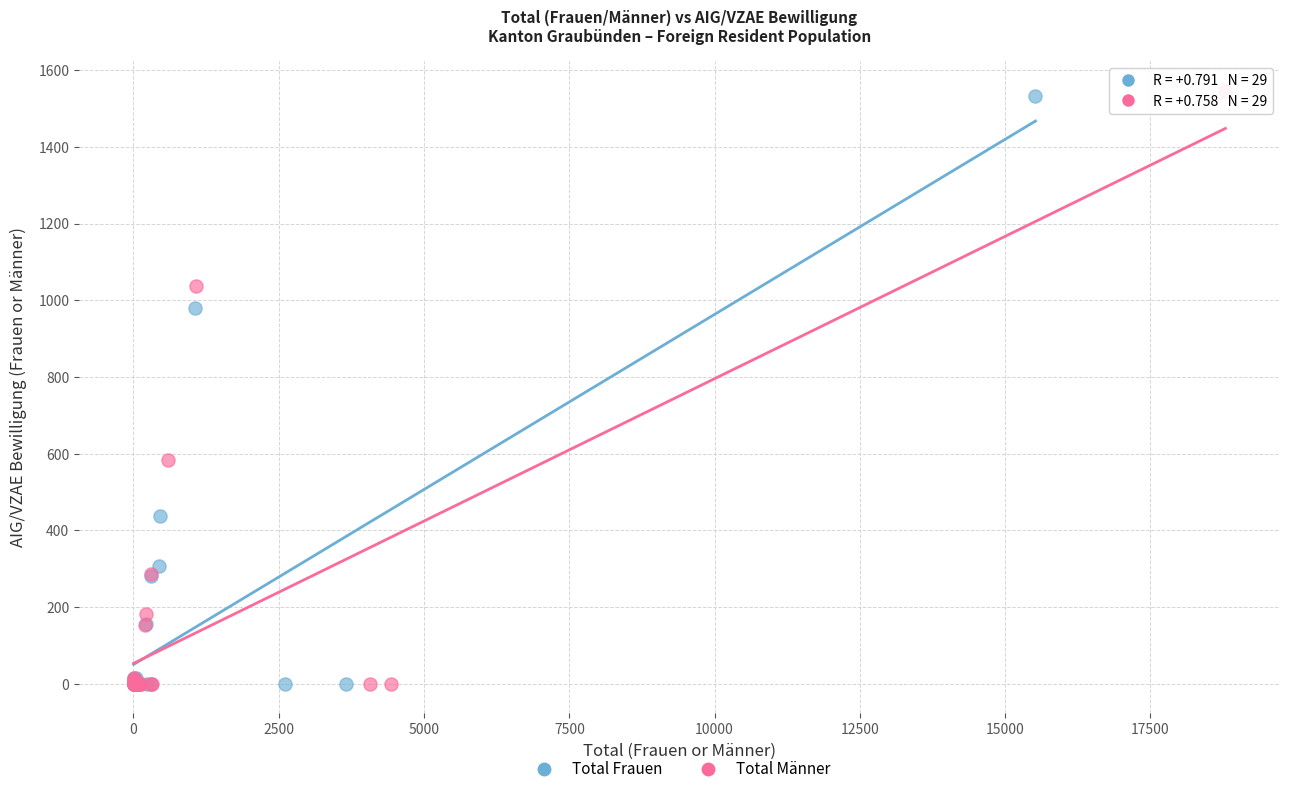

Which series has the largest Y range (max minus min)?

Total Männer